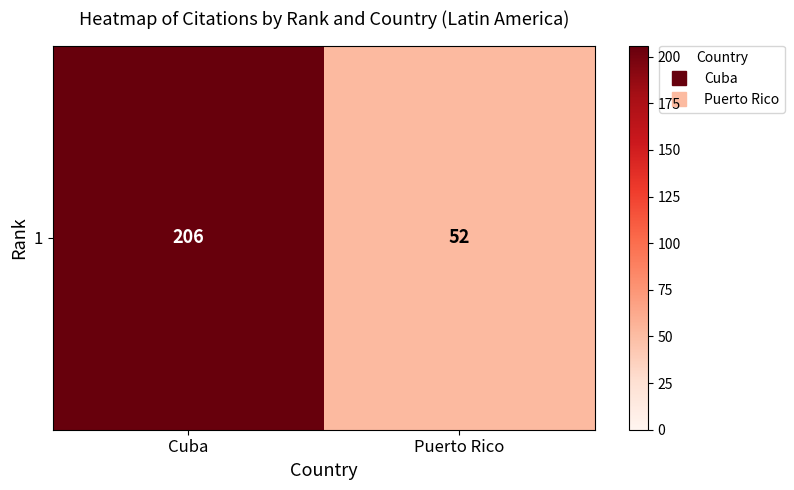

What is the sum of all values?

258